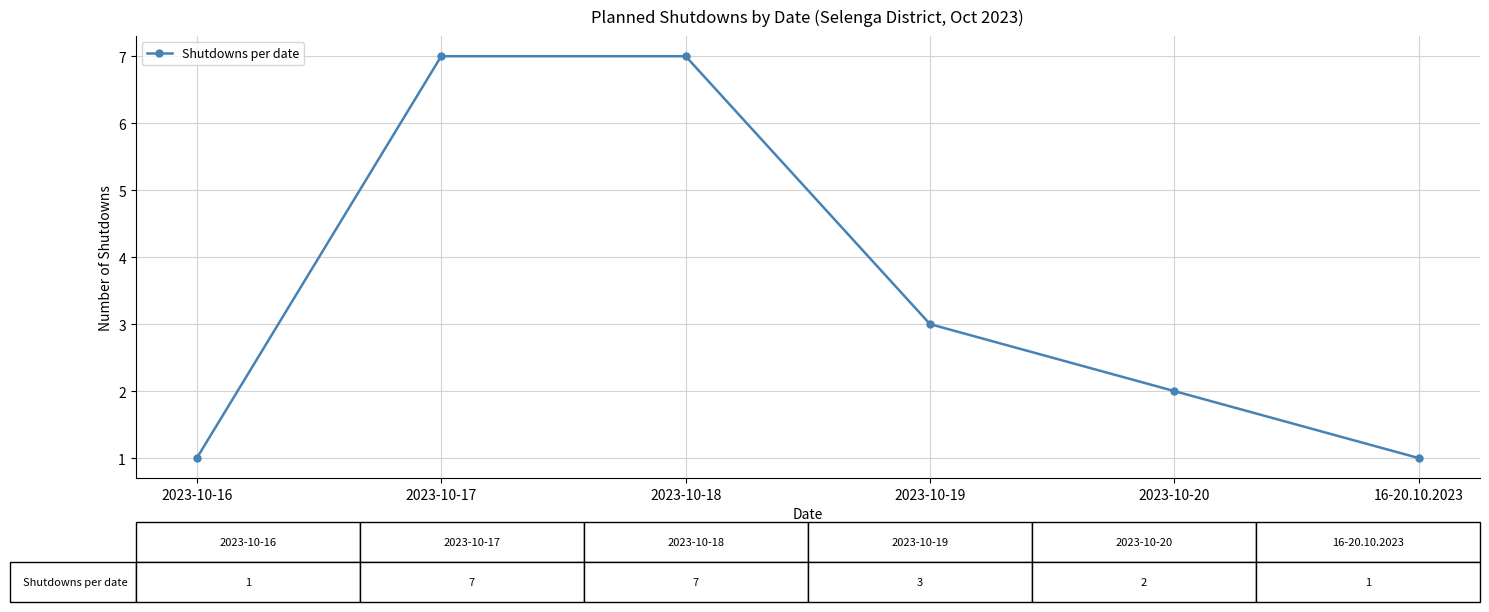

What is the label of the 2nd point from the left?

2023-10-17